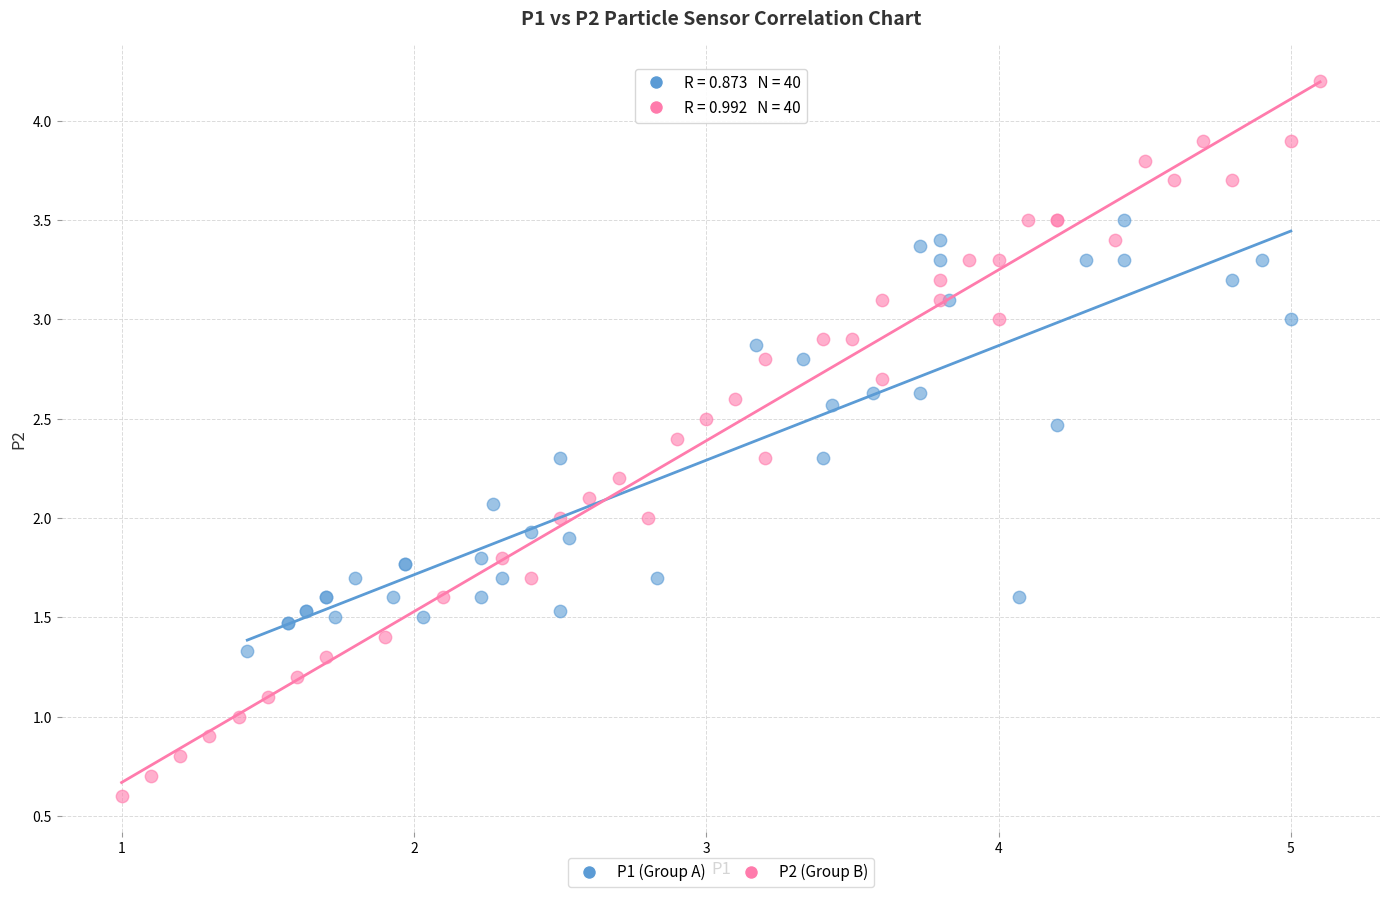

What are all the series names shown in the legend?

P1 (Group A), P2 (Group B)